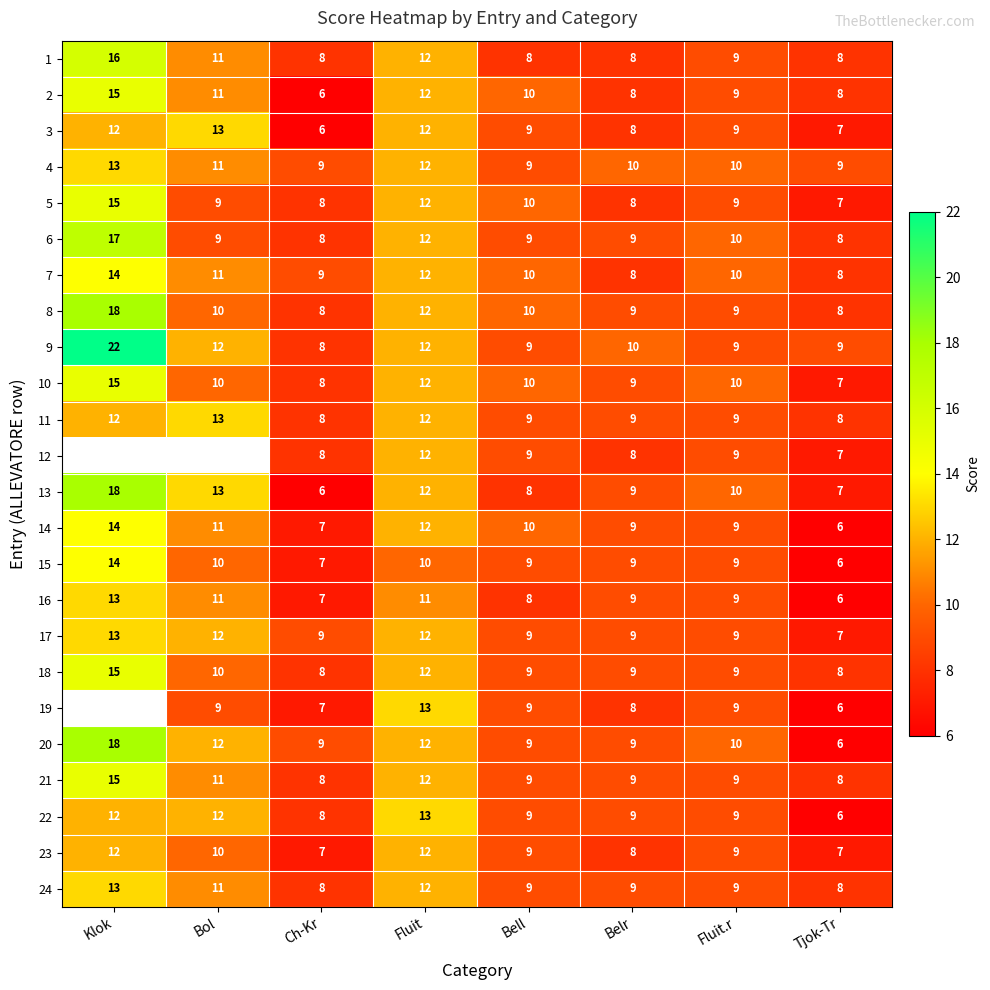

What is the sum of the 2 values at Bol and Belr?

19